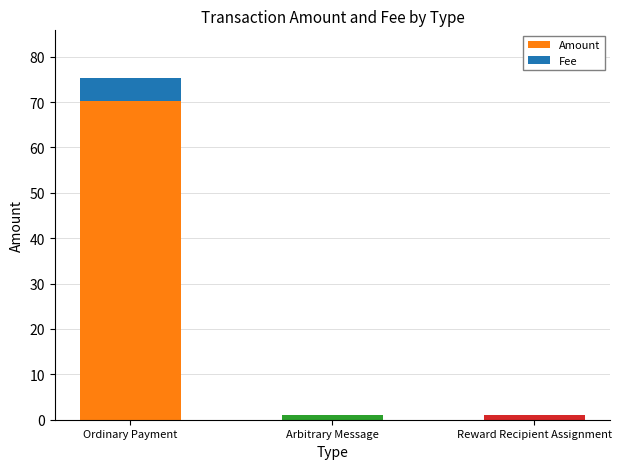

At which category is the sum across all series the highest?

Ordinary Payment